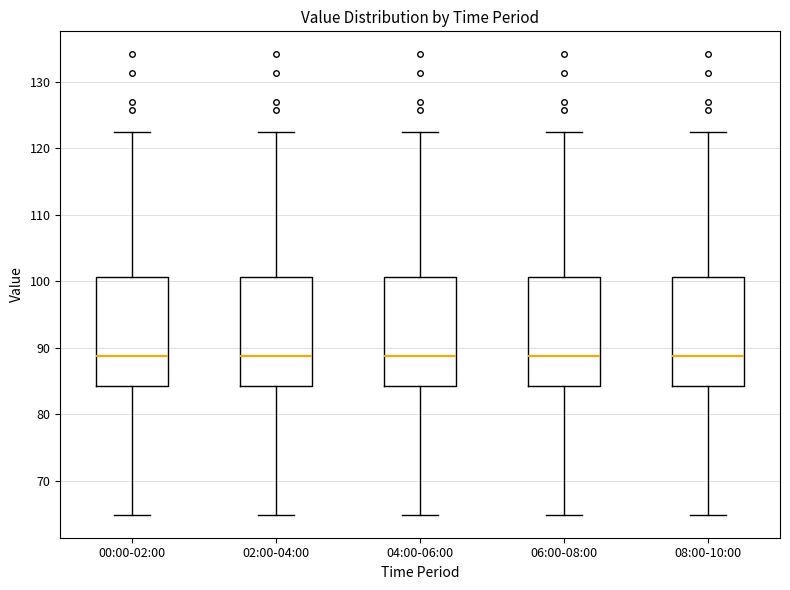

Where does the median line of the box for 08:00-10:00 sit on the y-axis? The values are not printed on the chart, so give them approximately, as read against the axis.

89